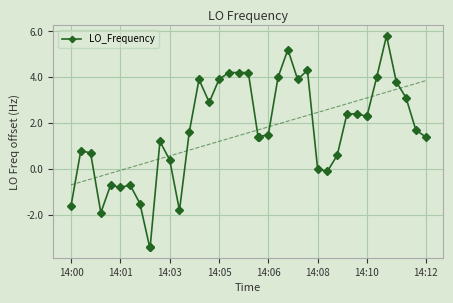

What is the minimum value for LO_Frequency?

-3.4